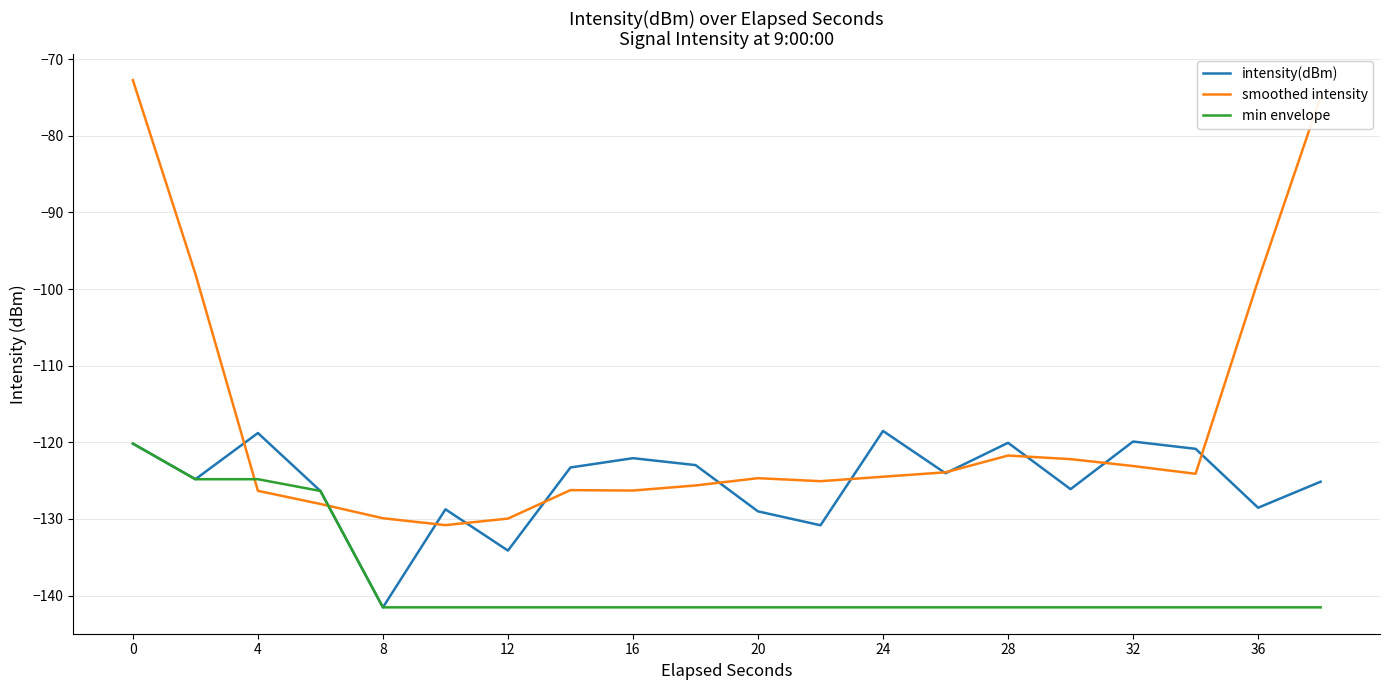

What is the maximum value for min envelope?

-120.2